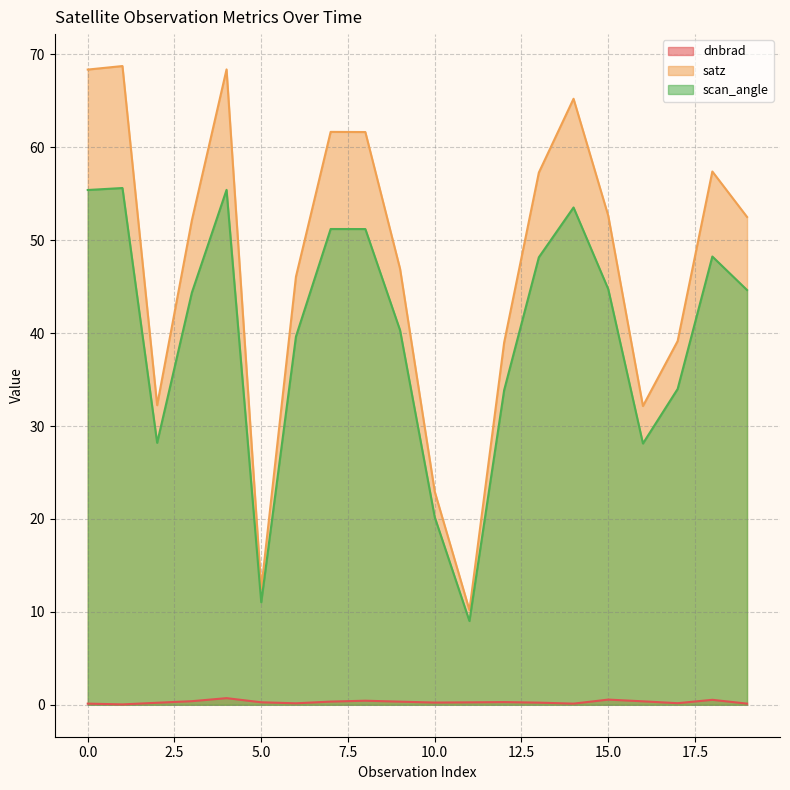

At which label is satz closest to 39?

12